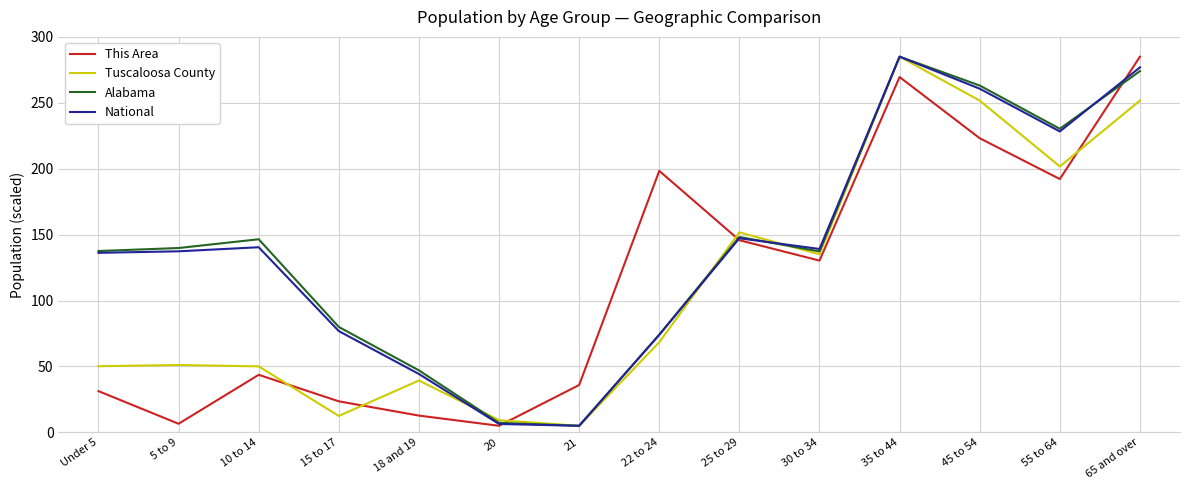

Between 18 and 19 and 45 to 54, which series saw the biggest shift?

National